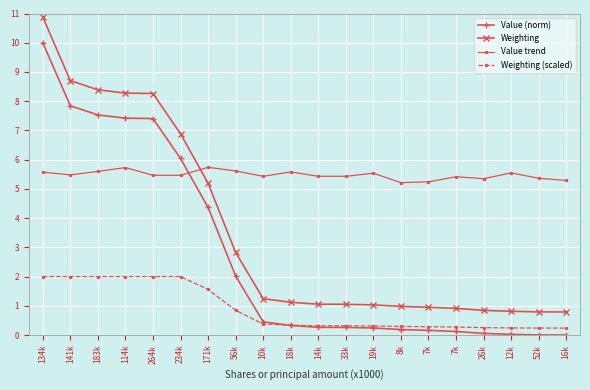

At 52k, list the series in order from smallest to largest.

Value (norm), Weighting (scaled), Weighting, Value trend